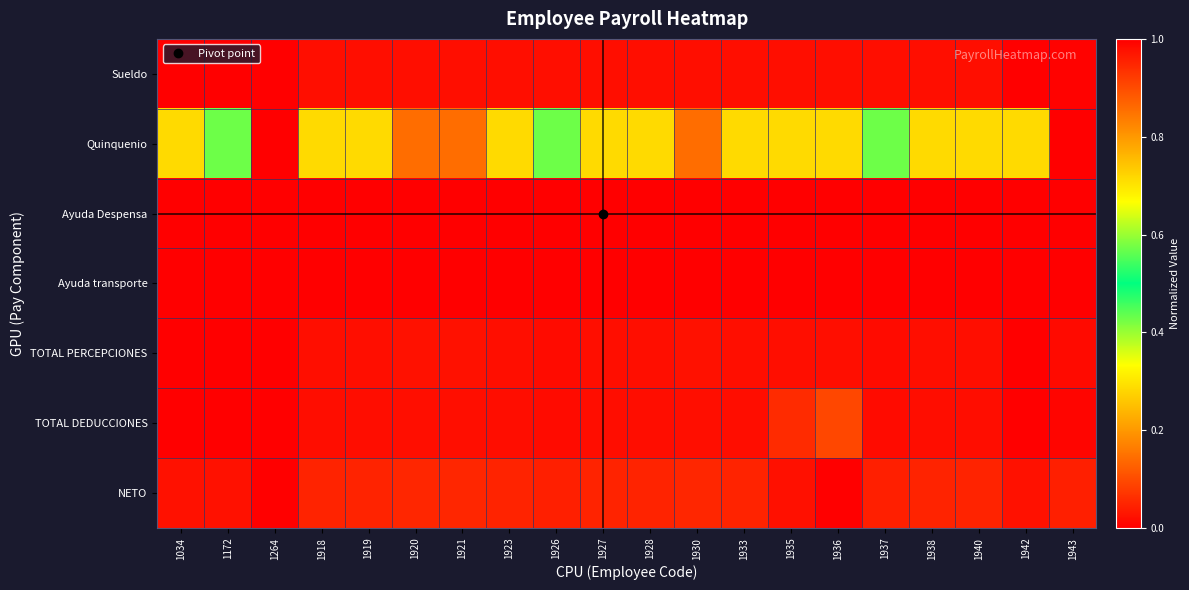

Rank the series at 1927 from highest to lowest value.

Ayuda Despensa, Ayuda transporte, Quinquenio, NETO, TOTAL PERCEPCIONES, Sueldo, TOTAL DEDUCCIONES